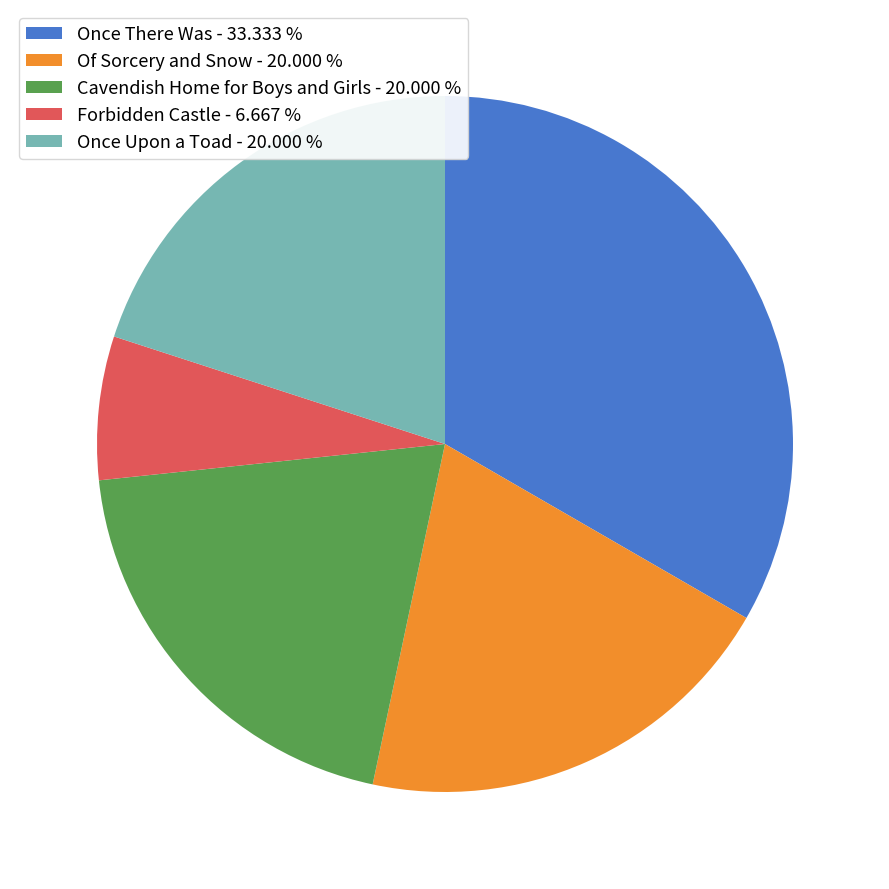

Do Cavendish Home for Boys and Girls - 20.000 % and Of Sorcery and Snow - 20.000 % together represent more than half of the pie?

No